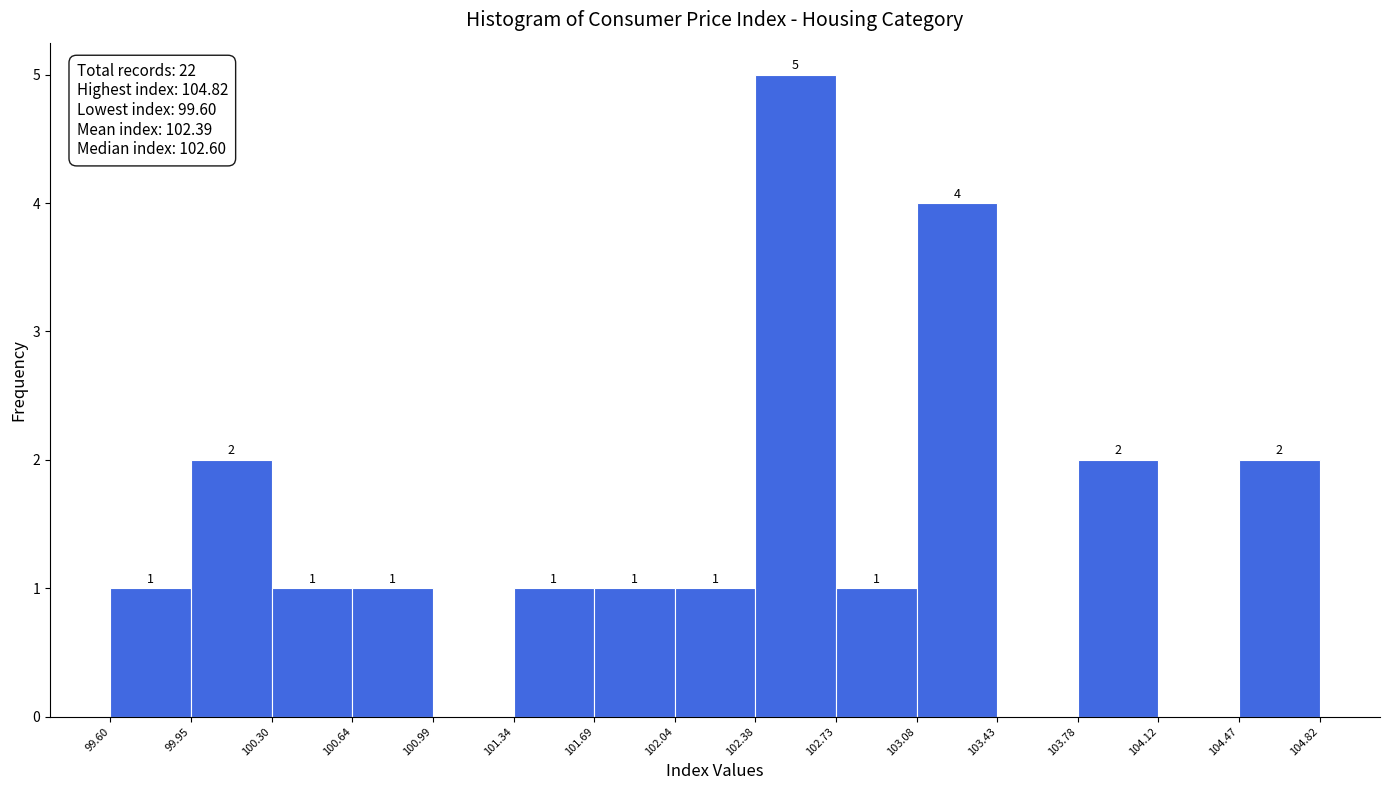

Which range on the x-axis has the tallest bar?

102.38 to 102.73